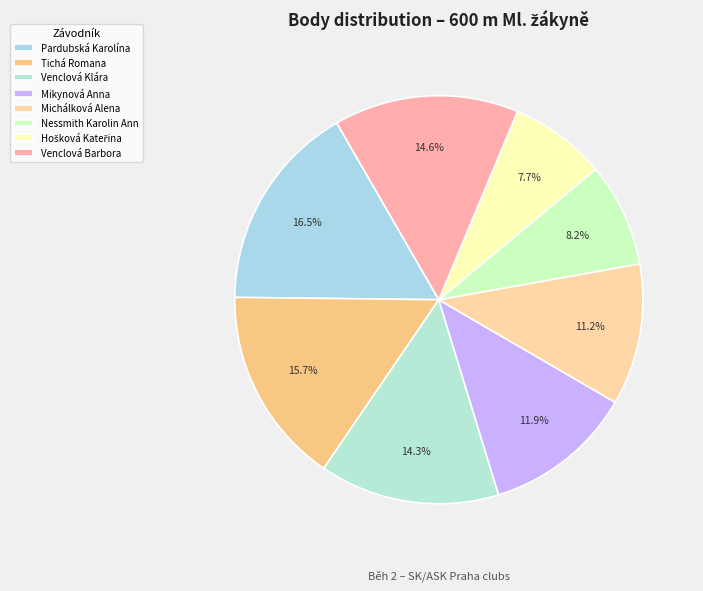

Approximately how many times larger is the value at Michálková Alena compared to Mikynová Anna?

0.9